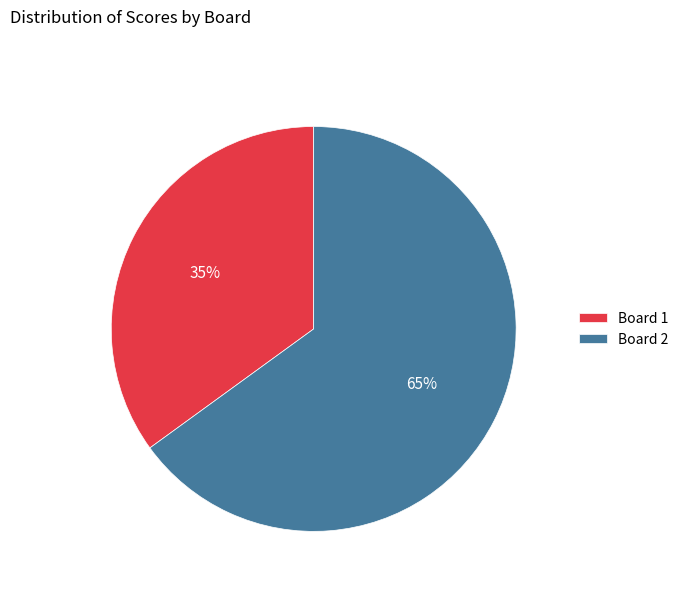

What is the ratio of the value at Board 2 to the value at Board 1?

1.9